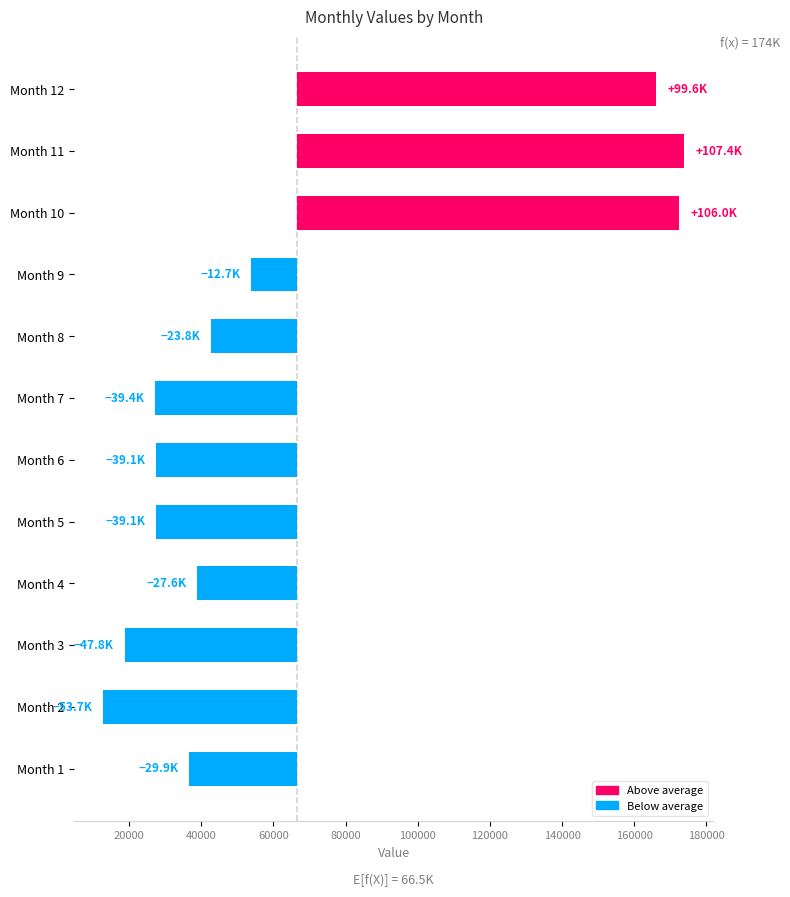

What is the minimum value shown in the chart?

-53742.8